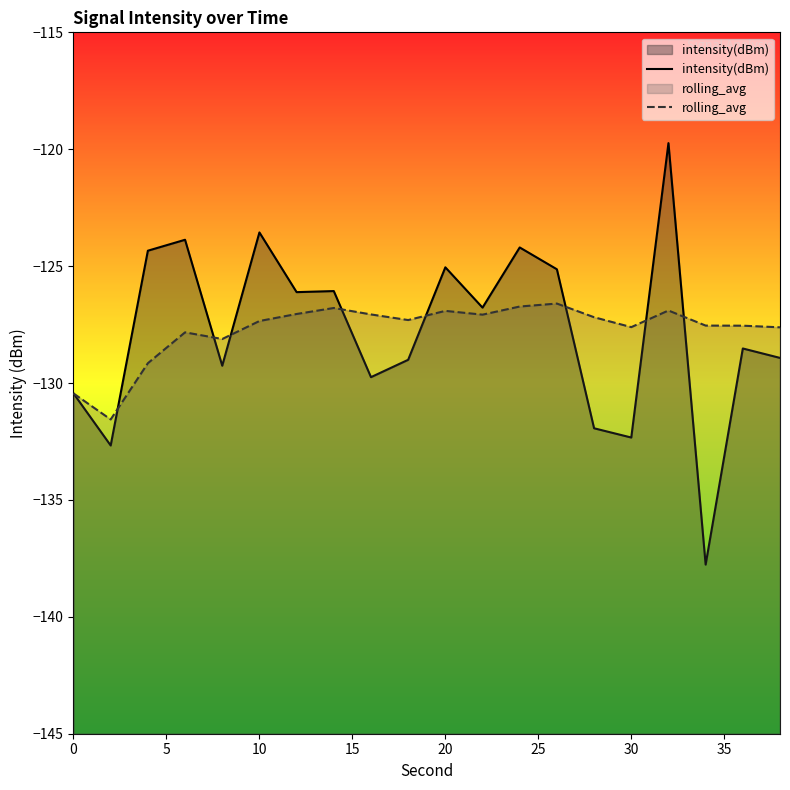

What is the highest value of the intensity(dBm) series?

-119.7